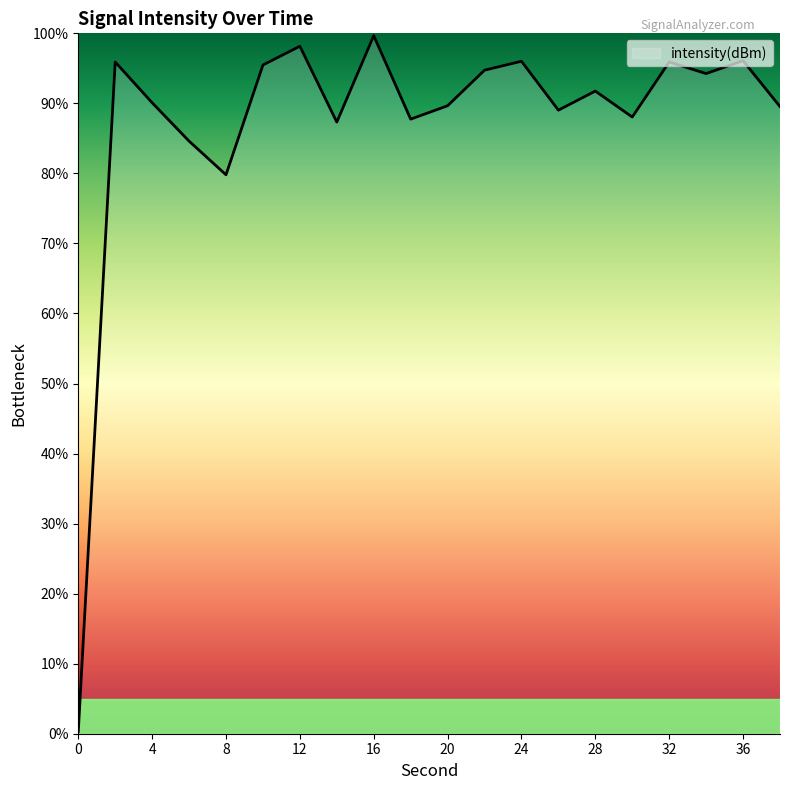

What is the greatest value displayed?

99.7